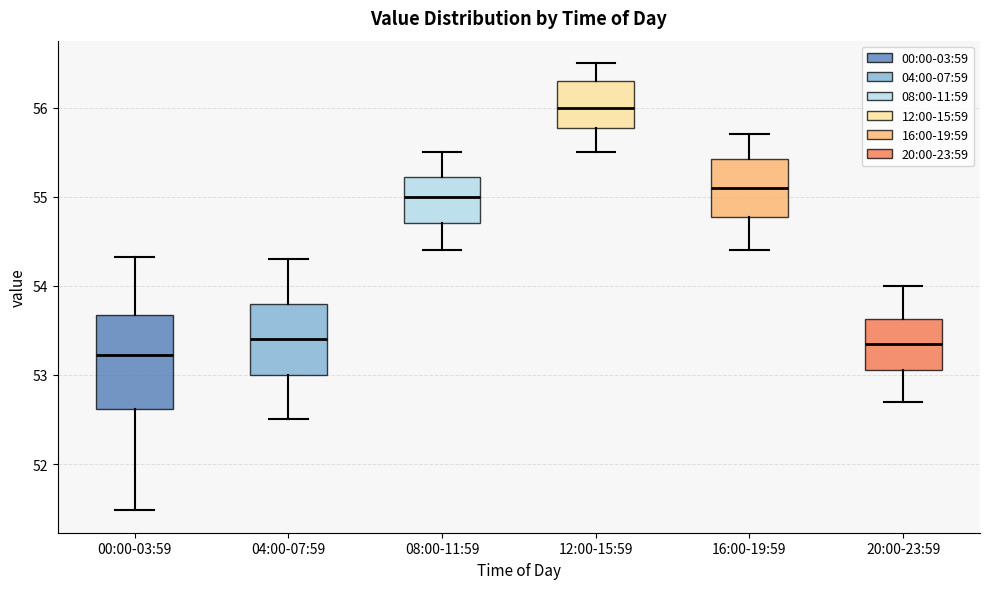

Reading left to right, read every box against the y-axis: the position of its median line, the range the box covers, and the ends of its whiskers. The values are not printed on the chart, so give them approximately, as read against the axis.

00:00-03:59: median 53.2, box 52.6 to 53.7, whiskers 51.5 to 54.3
04:00-07:59: median 53.4, box 53.0 to 53.8, whiskers 52.5 to 54.3
08:00-11:59: median 55.0, box 54.7 to 55.2, whiskers 54.4 to 55.5
12:00-15:59: median 56.0, box 55.8 to 56.3, whiskers 55.5 to 56.5
16:00-19:59: median 55.1, box 54.8 to 55.4, whiskers 54.4 to 55.7
20:00-23:59: median 53.4, box 53.1 to 53.6, whiskers 52.7 to 54.0